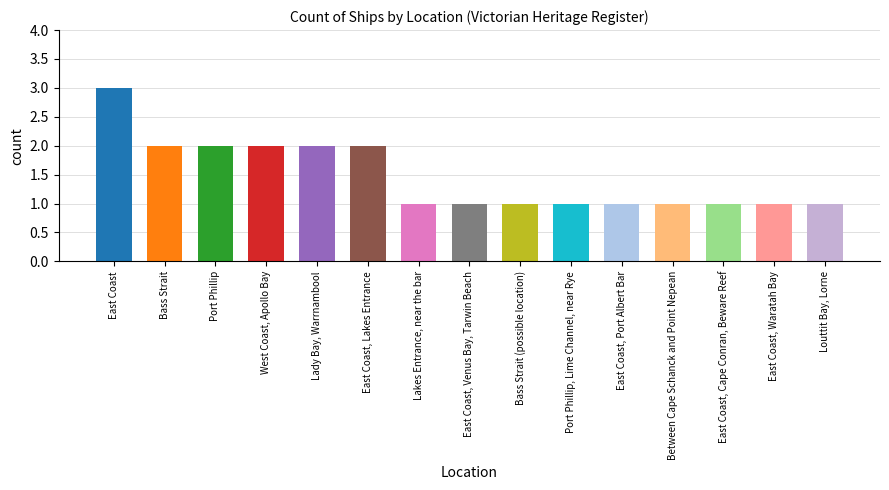

Between West Coast, Apollo Bay and Between Cape Schanck and Point Nepean, which is larger?

West Coast, Apollo Bay